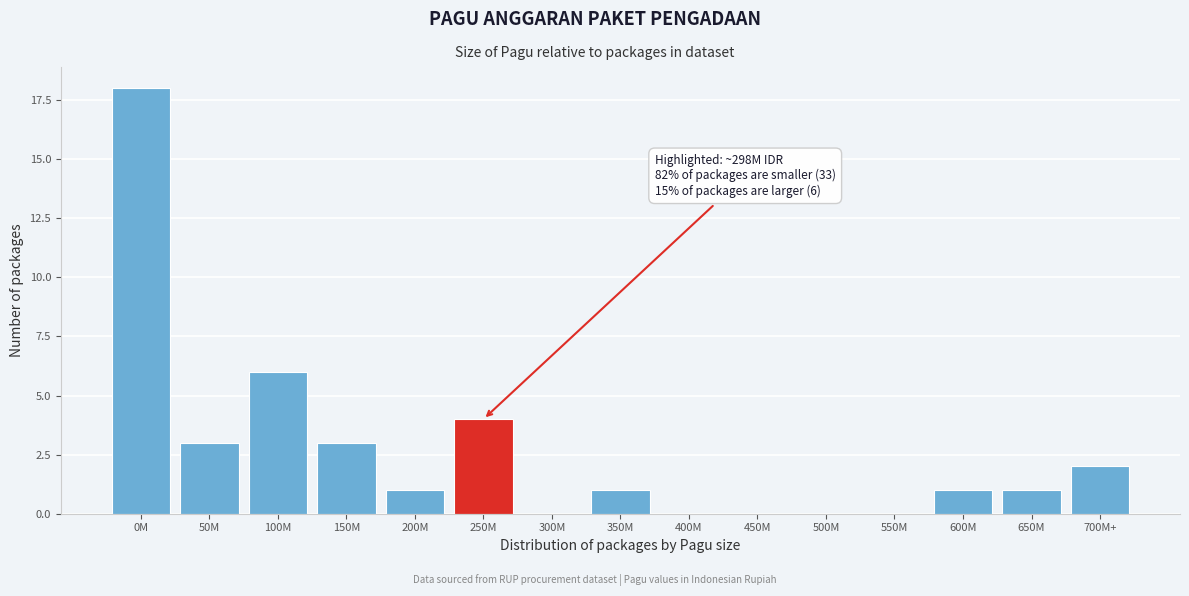

Reading left to right, list all the values displayed in this chart.

0M=18	50M=3	100M=6	150M=3	200M=1	250M=4	300M=0	350M=1	400M=0	450M=0	500M=0	550M=0	600M=1	650M=1	700M+=2